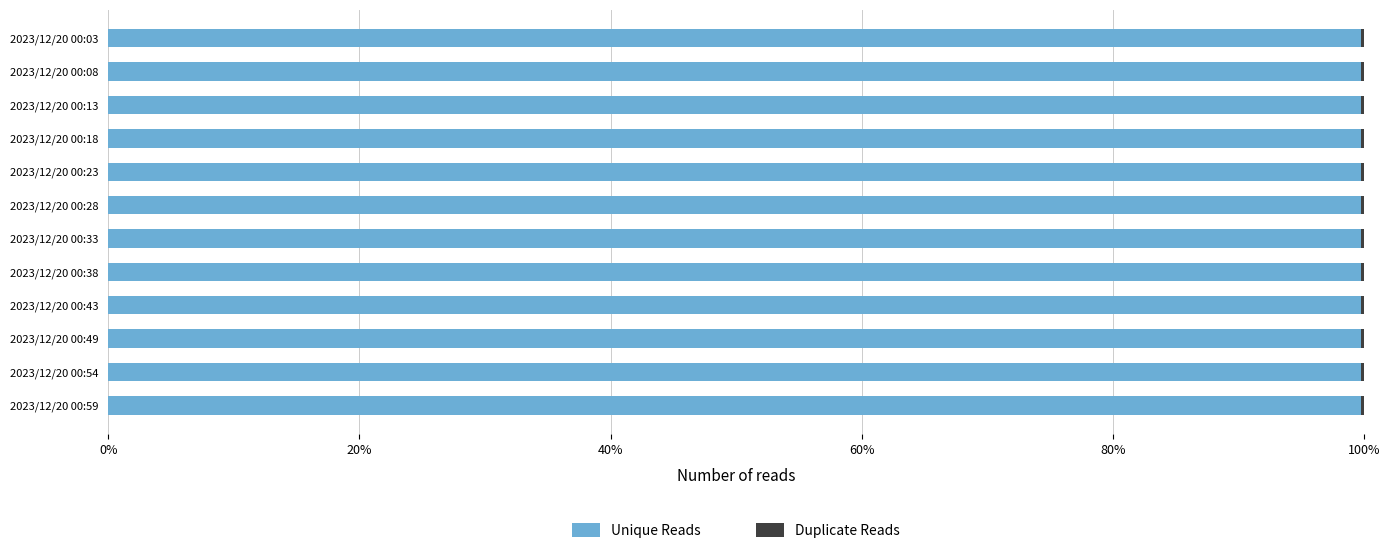

Reading right to left, transcribe all the data shown in this chart.

Unique Reads: 1.0	1.0	1.0	1.0	1.0	1.0	1.0	1.0	1.0	1.0	1.0	1.0
Duplicate Reads: 0.0	0.0	0.0	0.0	0.0	0.0	0.0	0.0	0.0	0.0	0.0	0.0